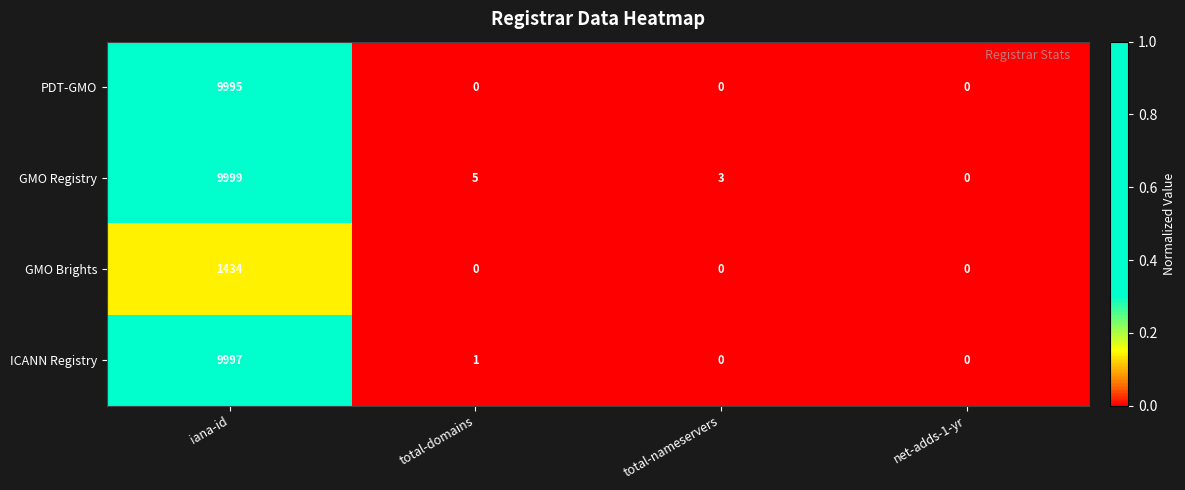

At which category is the sum across all series the highest?

iana-id